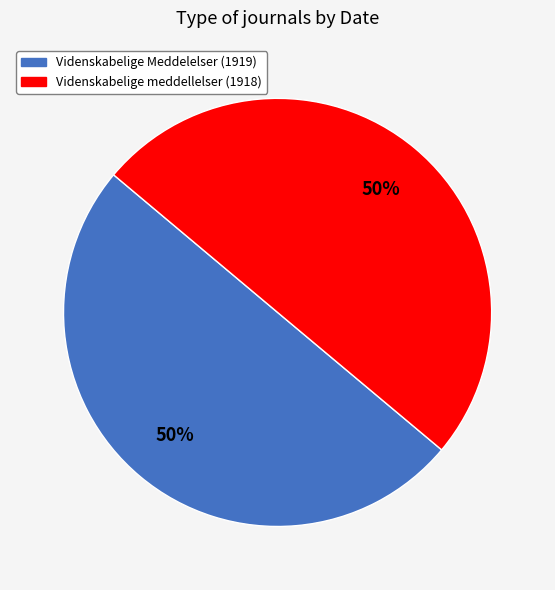

Approximately how many times larger is the value at Videnskabelige Meddelelser (1919) compared to Videnskabelige meddellelser (1918)?

1.0